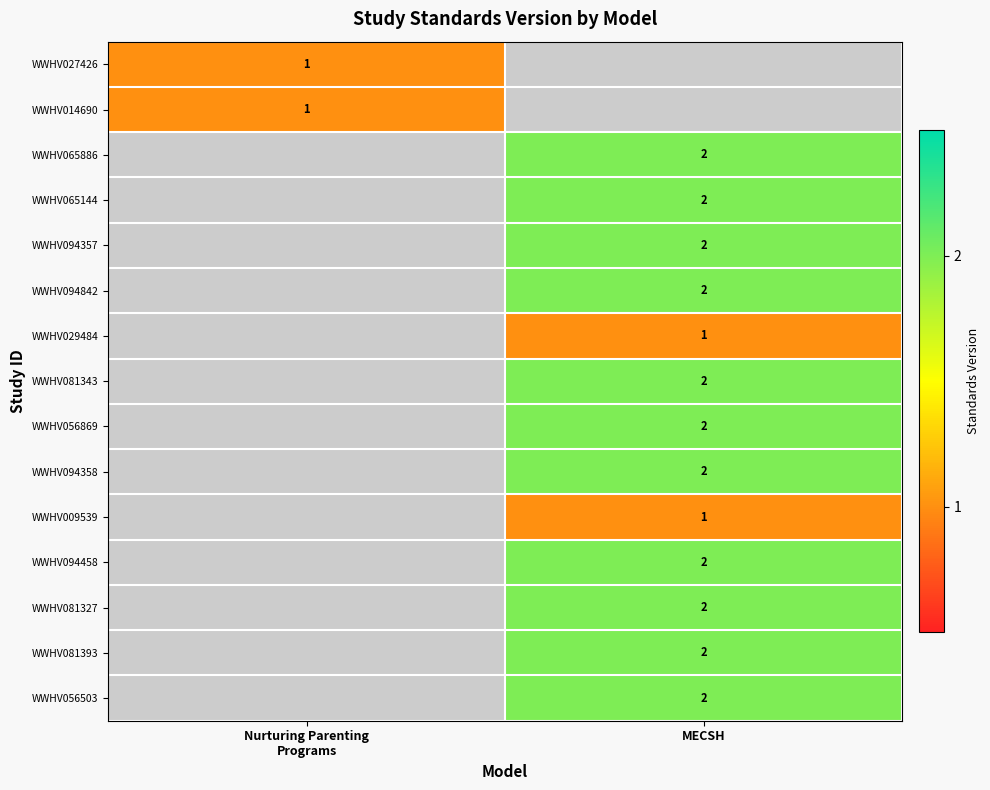

The WWHV081393 series shows 1 at MECSH. True or false?

False